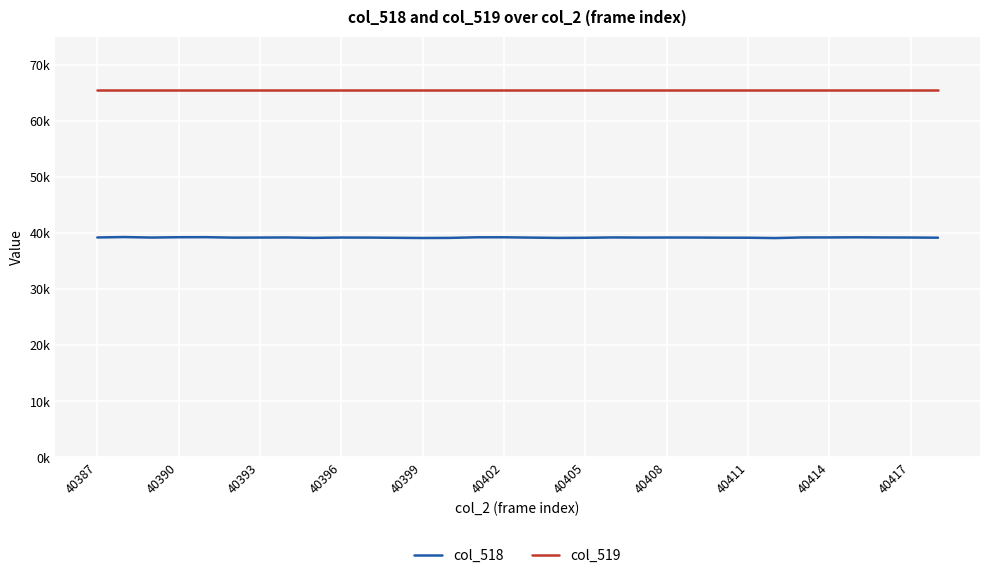

What are all the series names shown in the legend?

col_518, col_519